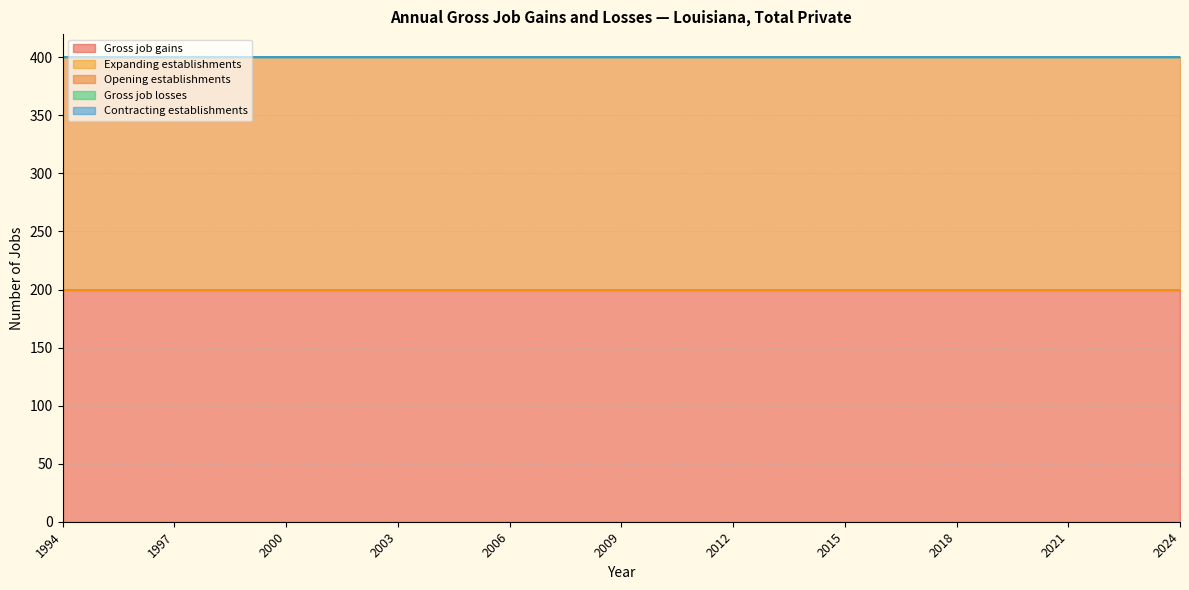

Is the value of Contracting establishments at 2018 greater than the value of Opening establishments at 2003?

No